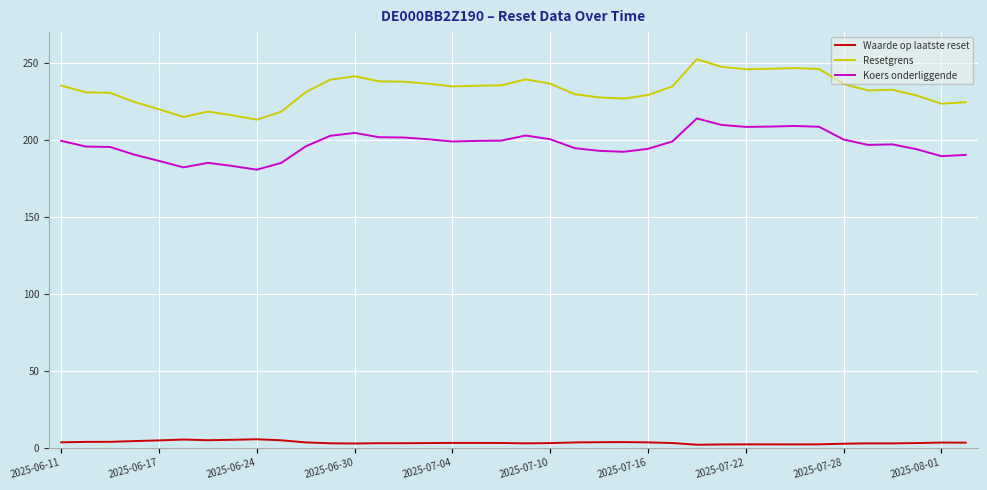

What is the difference between the maximum and minimum values in the Resetgrens series?

39.3